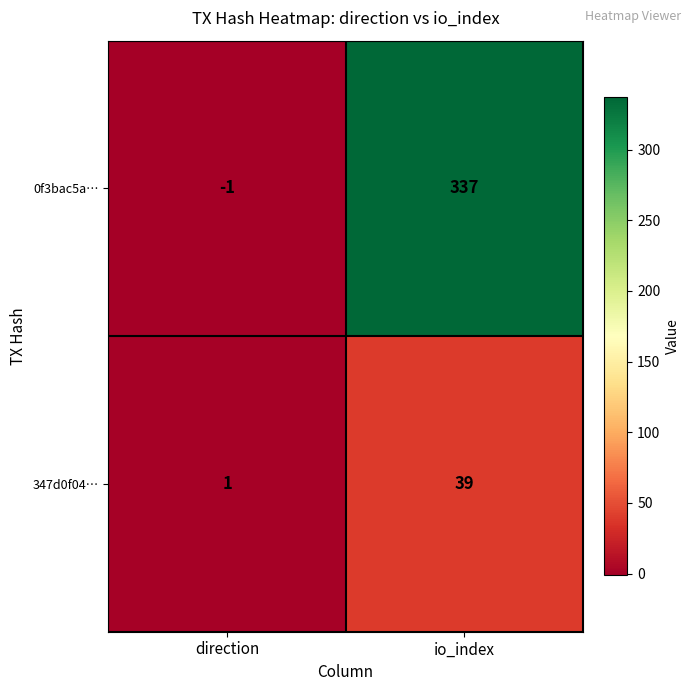

Reading right to left, list all the values displayed in this chart.

0f3bac5a…: 337	-1
347d0f04…: 39	1